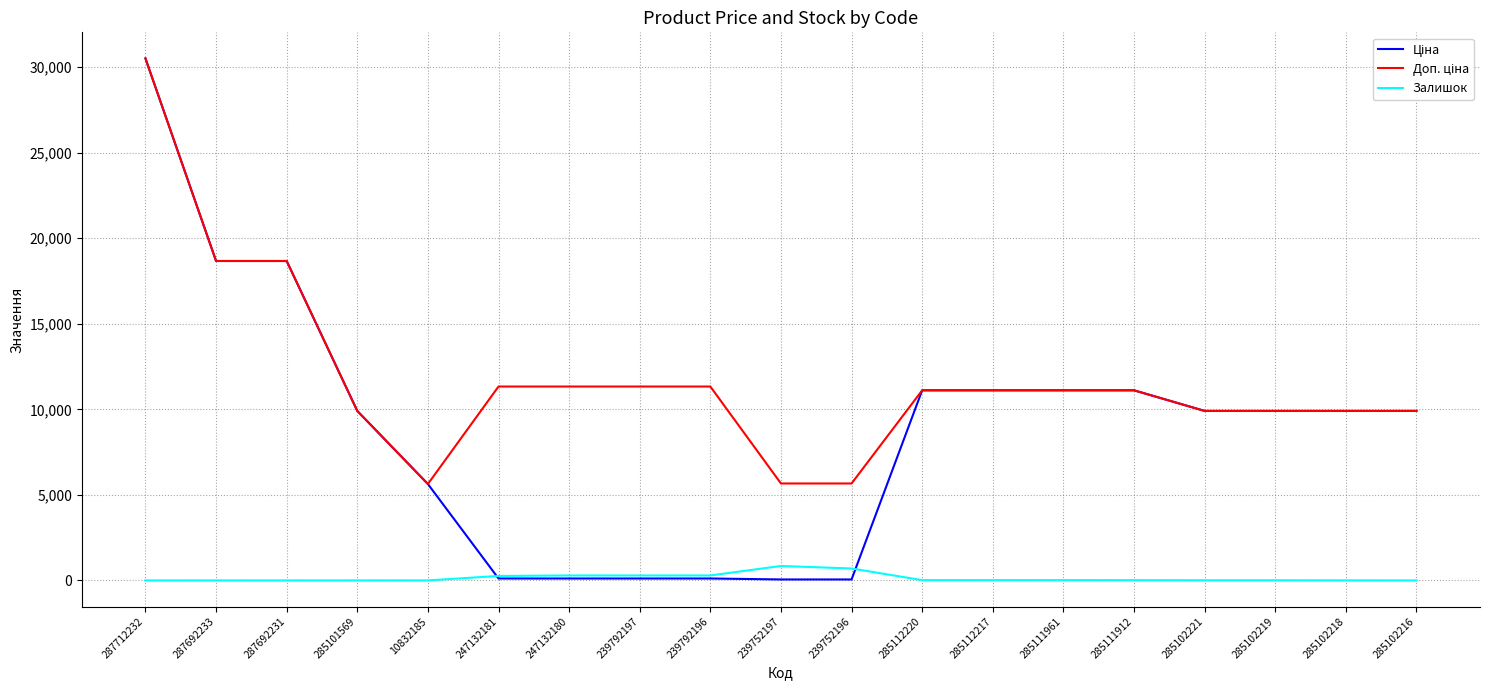

What is the total value across all series at 285101569?

19817.0